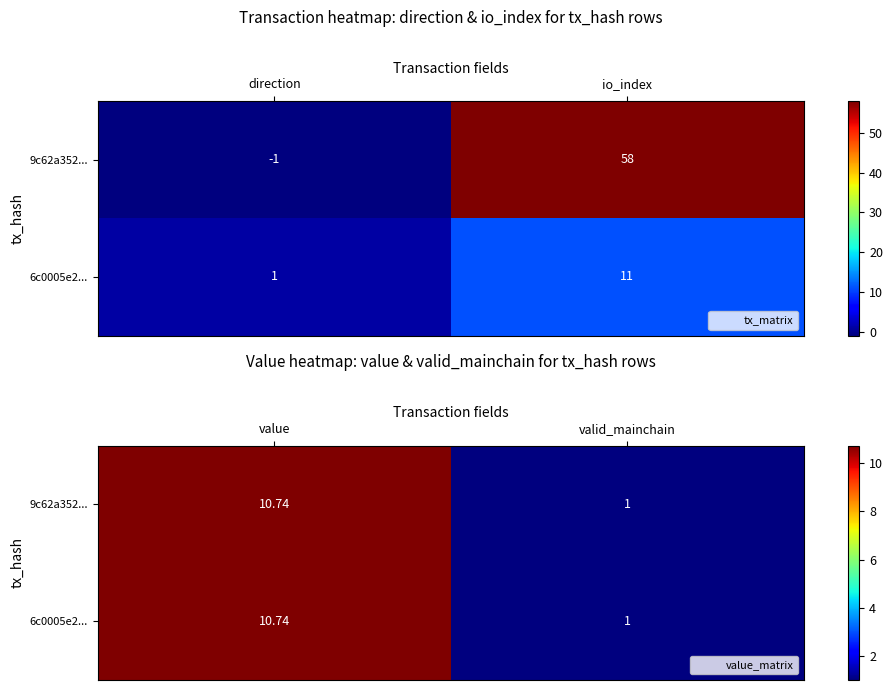

At how many categories does at least one series exceed 2?

1